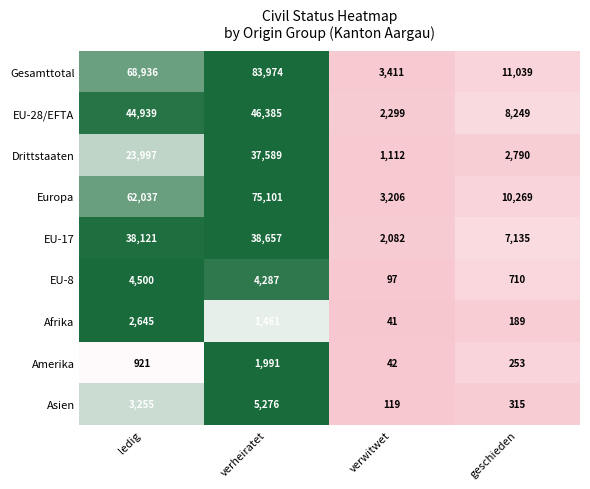

Which series changed the most between verwitwet and geschieden?

Gesamttotal